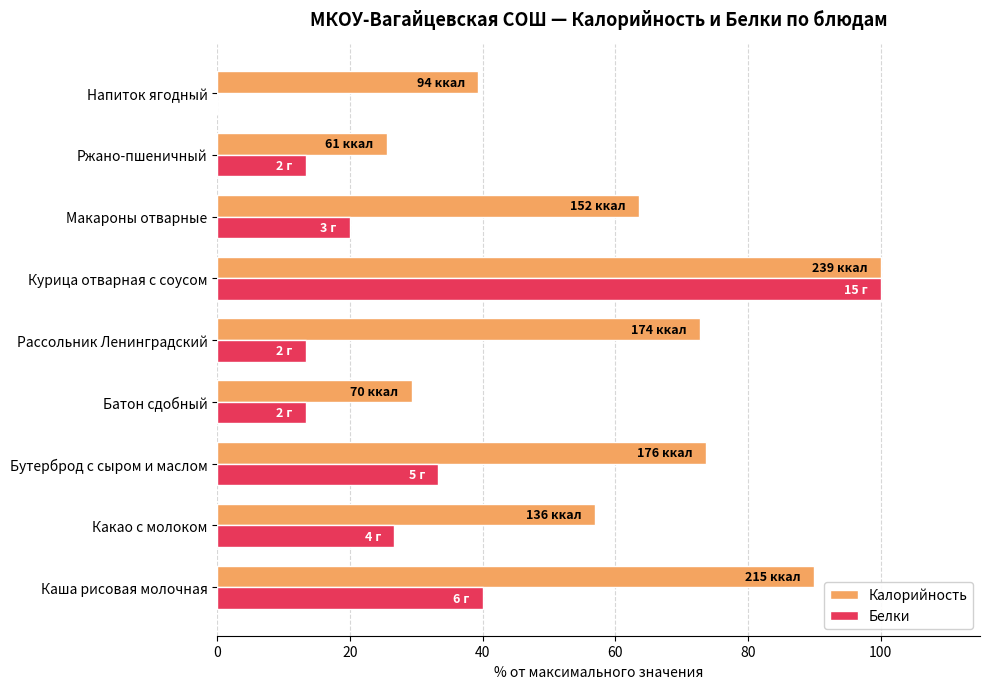

Which series changed the most between Какао с молоком and Бутерброд с сыром и маслом?

Калорийность